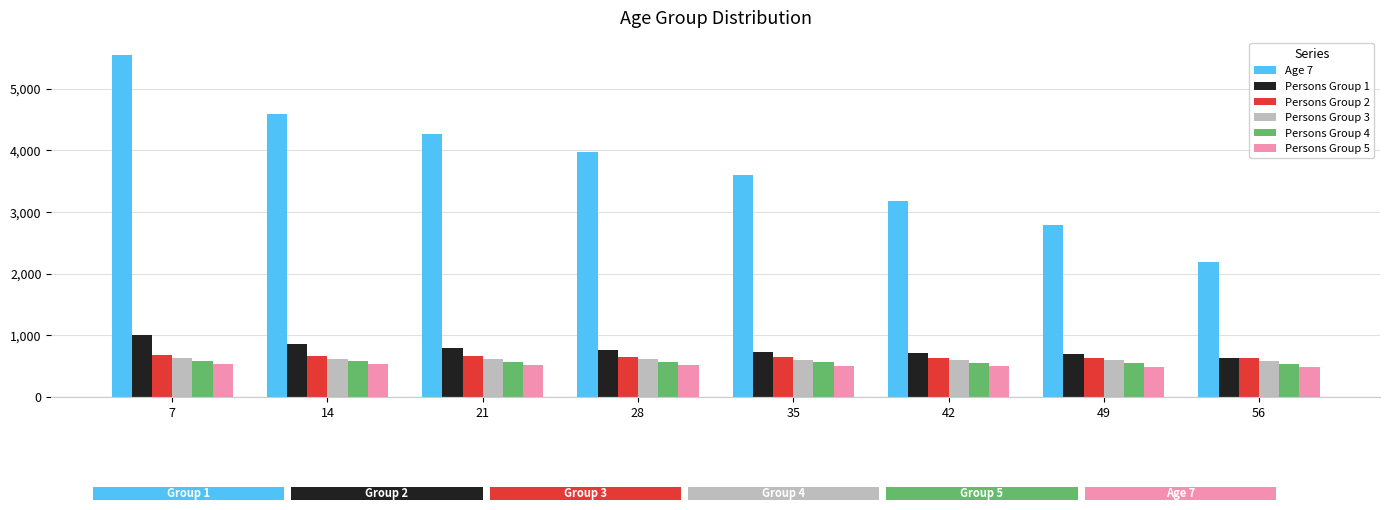

Count the number of categories in the chart.

8